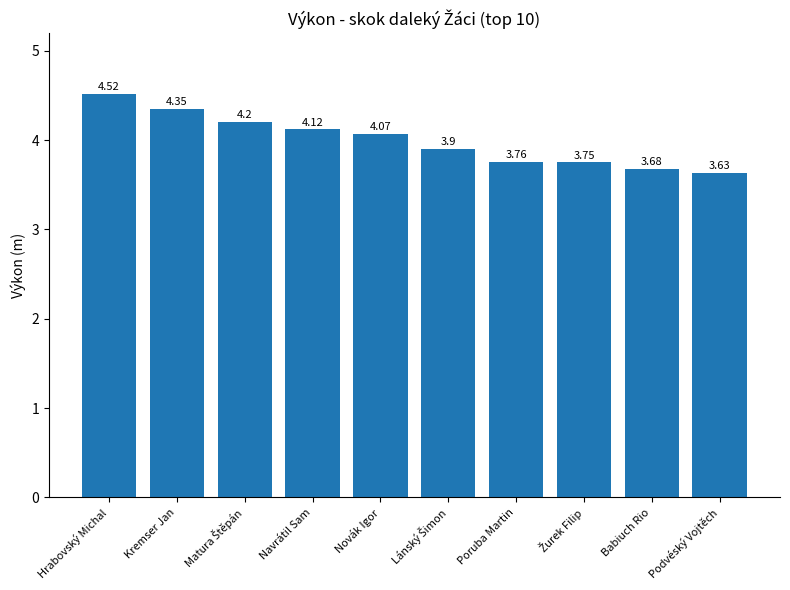

What is the ratio of the value at Navrátil Sam to the value at Poruba Martin?

1.1